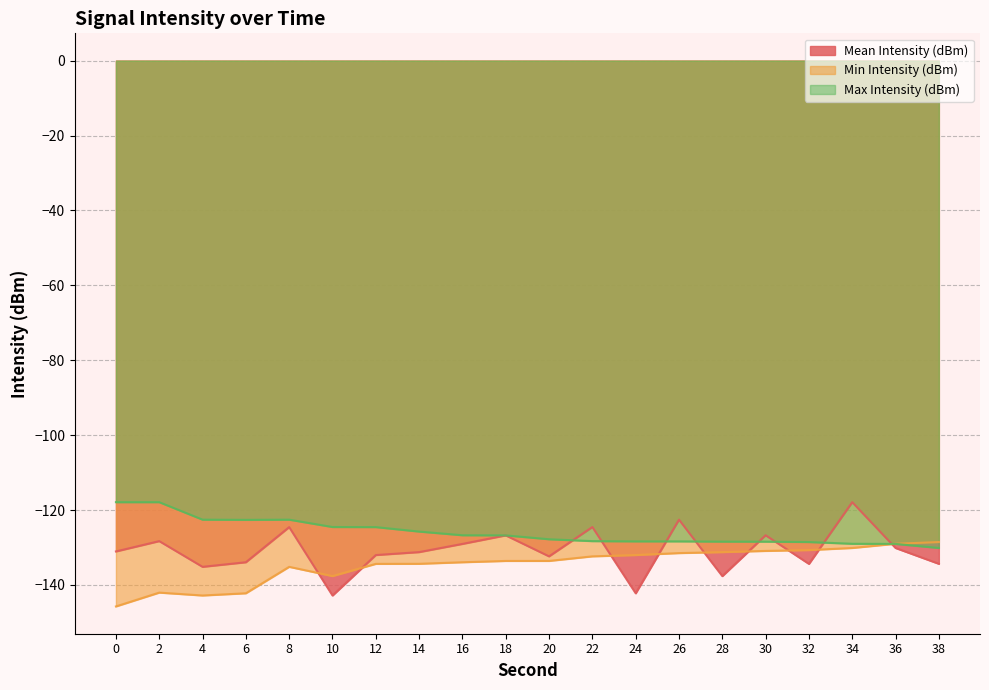

Is it true that Min Intensity (dBm) equals -142.2 at 6?

True